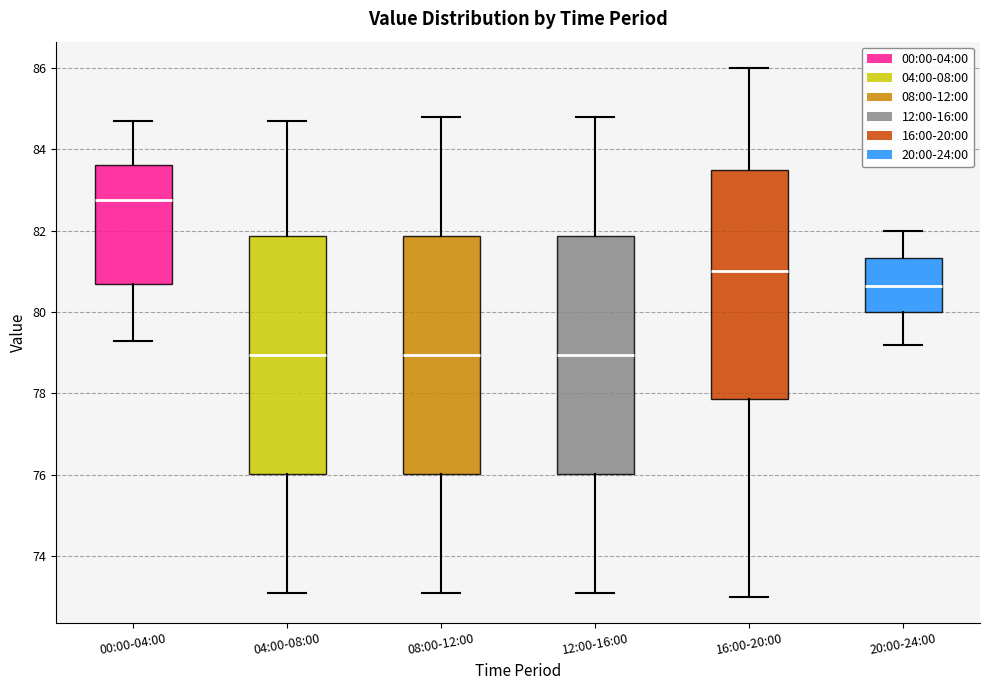

Reading left to right, transcribe this box plot: for each box, give where its median line is, the range the box spans, and where its two whiskers end, as read against the y-axis. The values are not printed on the chart, so give them approximately, as read against the axis.

00:00-04:00: median 82.8, box 80.8 to 83.6, whiskers 79.4 to 84.8
04:00-08:00: median 79.0, box 76.0 to 81.8, whiskers 73.2 to 84.8
08:00-12:00: median 79.0, box 76.0 to 81.8, whiskers 73.2 to 84.8
12:00-16:00: median 79.0, box 76.0 to 81.8, whiskers 73.2 to 84.8
16:00-20:00: median 81.0, box 77.8 to 83.6, whiskers 73.0 to 86.0
20:00-24:00: median 80.6, box 80.0 to 81.4, whiskers 79.2 to 82.0